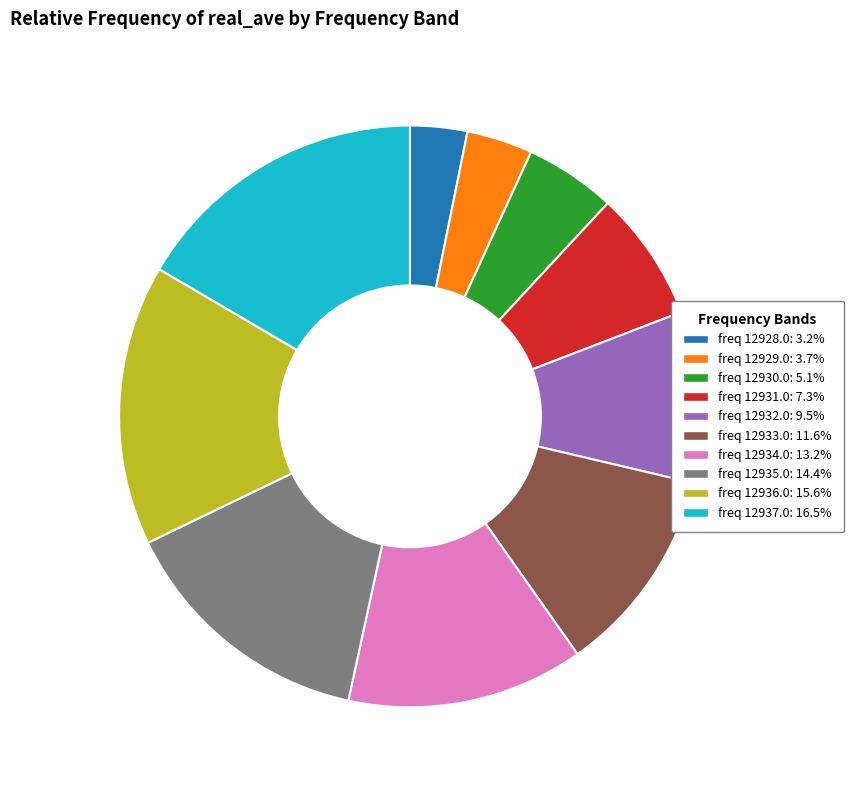

Does any single category account for the majority?

No